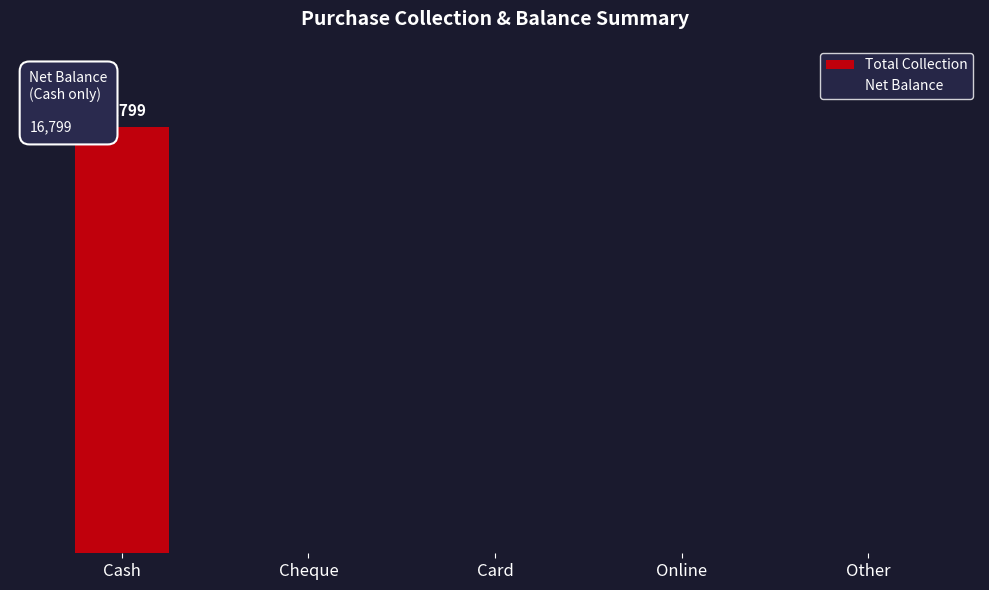

Which has a higher value, Cheque or Online?

Cheque